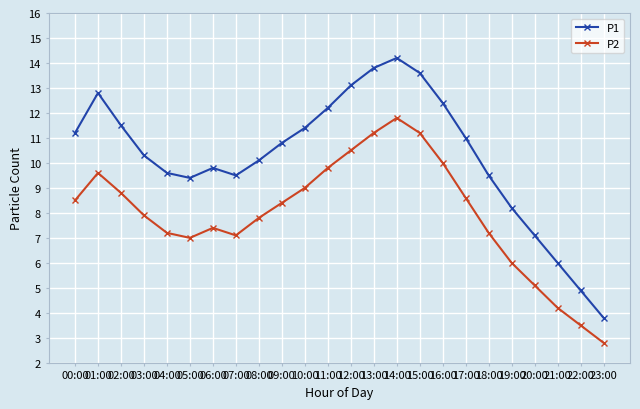

Is the value of P1 at 04:00 greater than the value of P2 at 14:00?

No